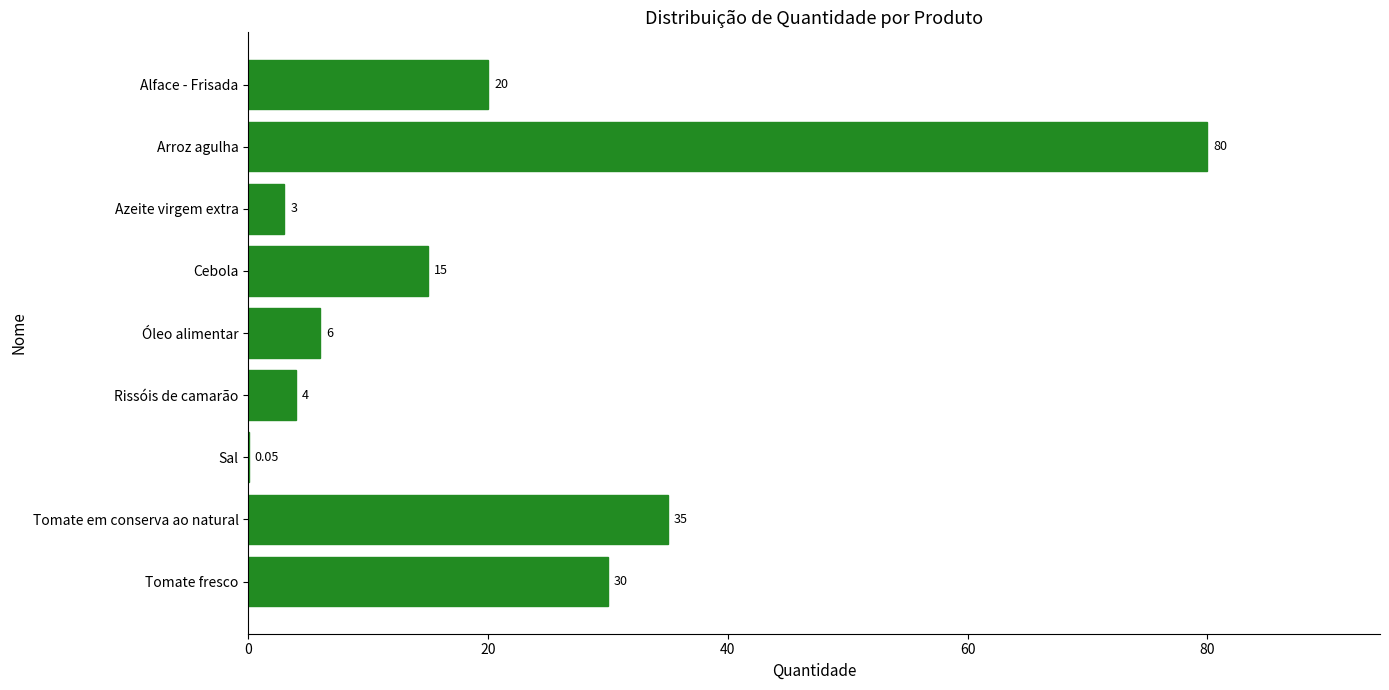

What is the change in value from Cebola to Tomate em conserva ao natural?

+20.0